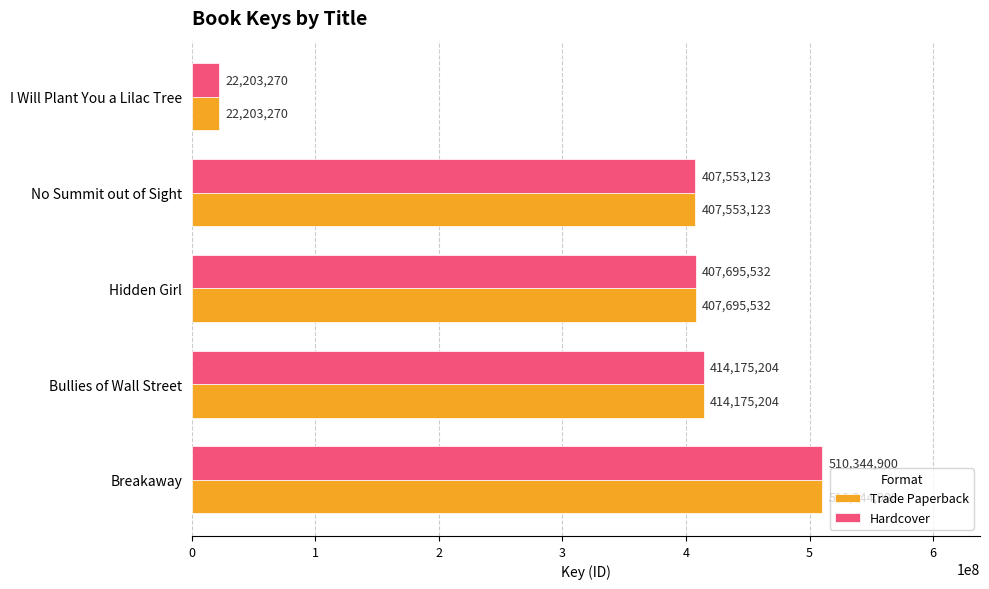

At how many categories does at least one series exceed 151606515?

4